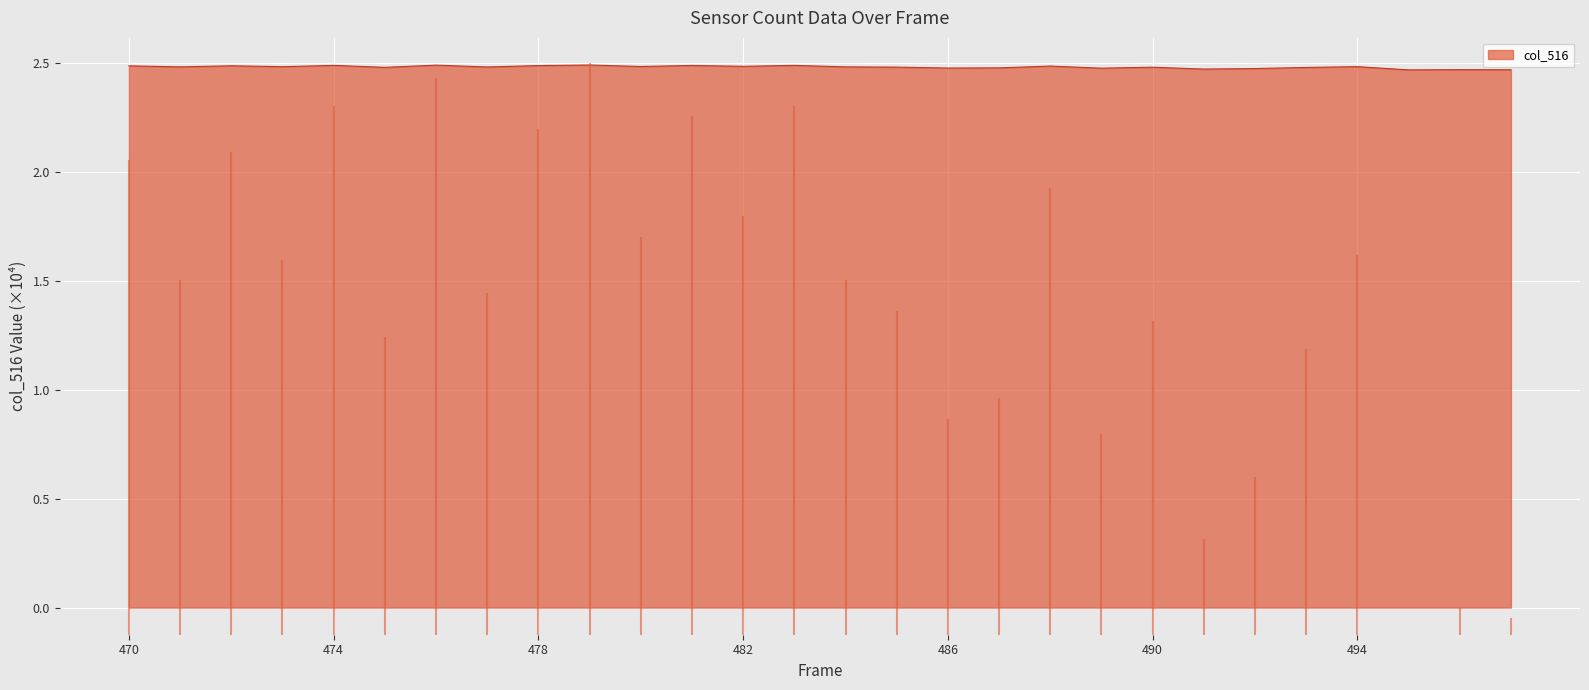

How many points are lower than both their immediate neighbors (excluding endpoints)?

10